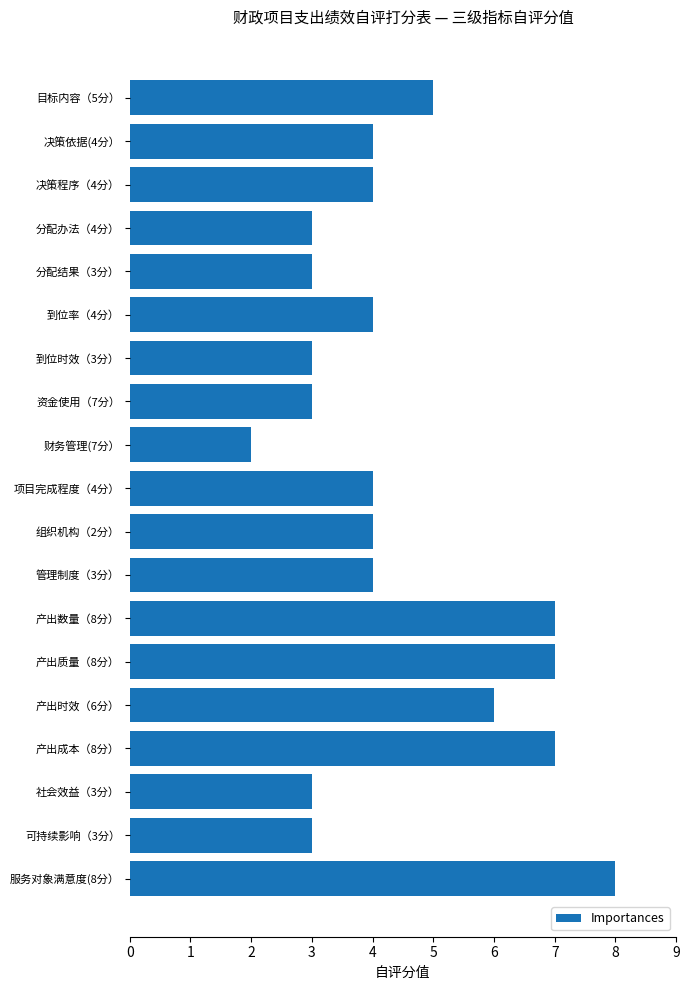

The chart shows a value of 6 at 组织机构（2分）. True or false?

False